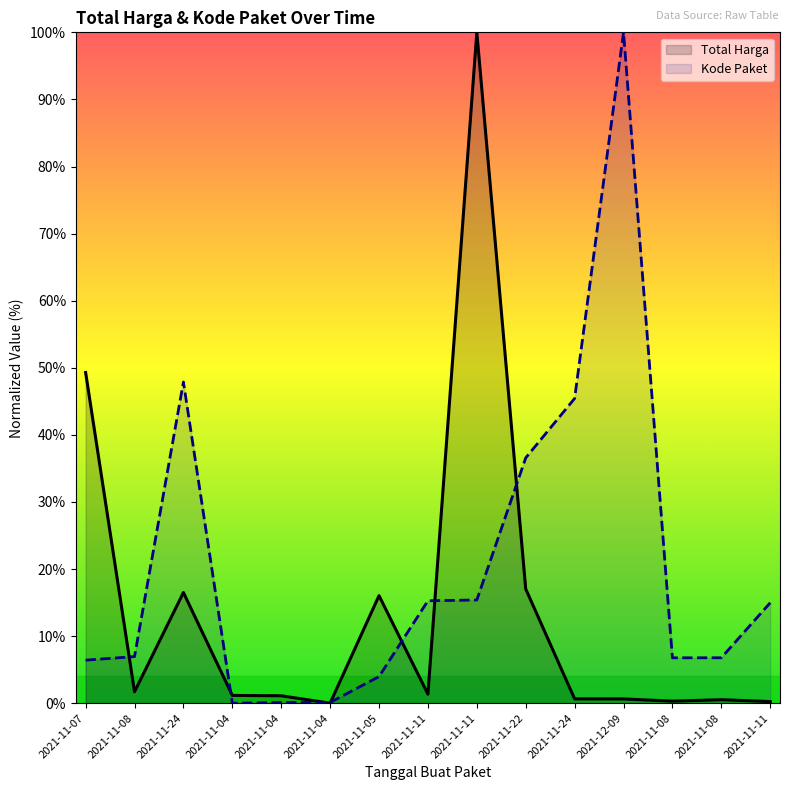

List the labels in order of Total Harga value, smallest first.

2021-11-04, 2021-11-11, 2021-11-08, 2021-11-08, 2021-12-09, 2021-11-24, 2021-11-04, 2021-11-04, 2021-11-11, 2021-11-08, 2021-11-05, 2021-11-24, 2021-11-22, 2021-11-07, 2021-11-11